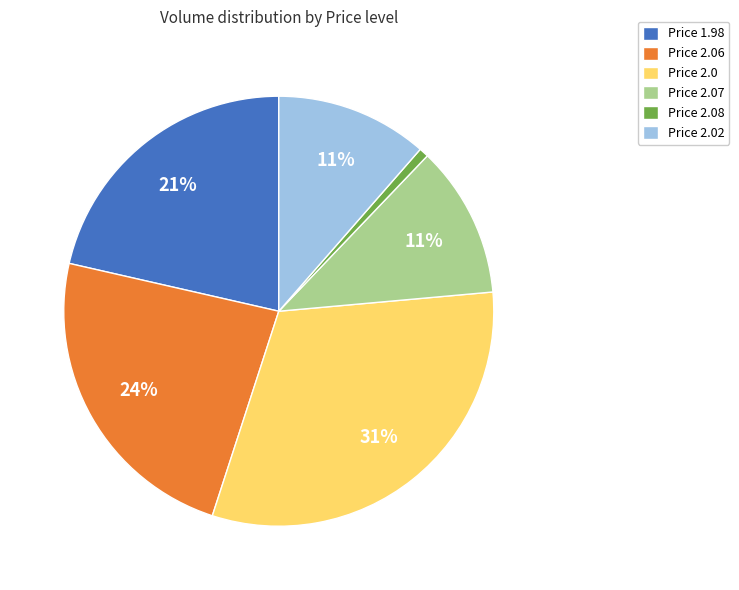

Do Price 1.98 and Price 2.07 together represent more than half of the pie?

No